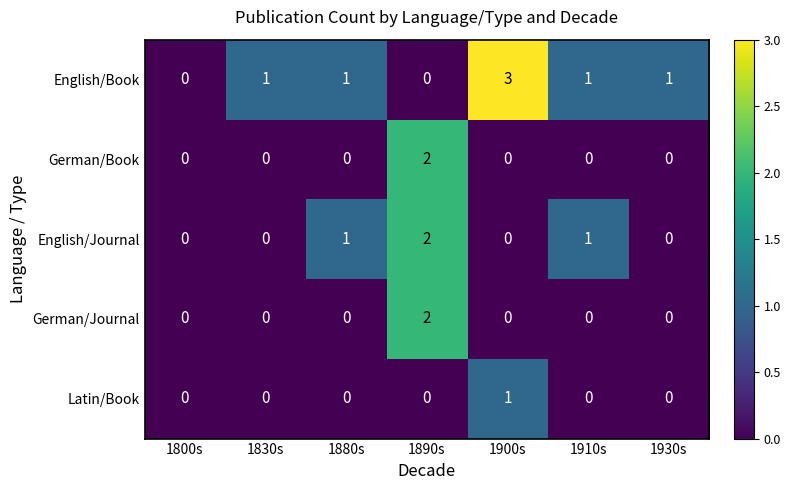

What is the greatest value displayed?

3